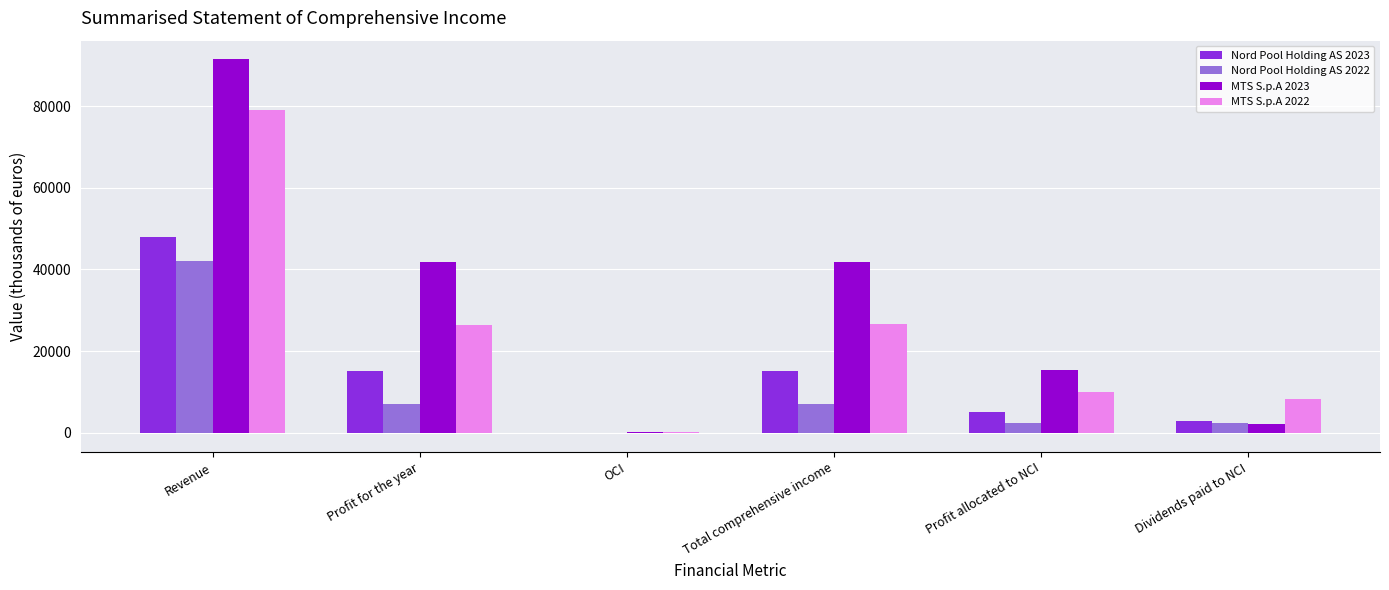

The MTS S.p.A 2022 series shows 26570 at Total comprehensive income. True or false?

True